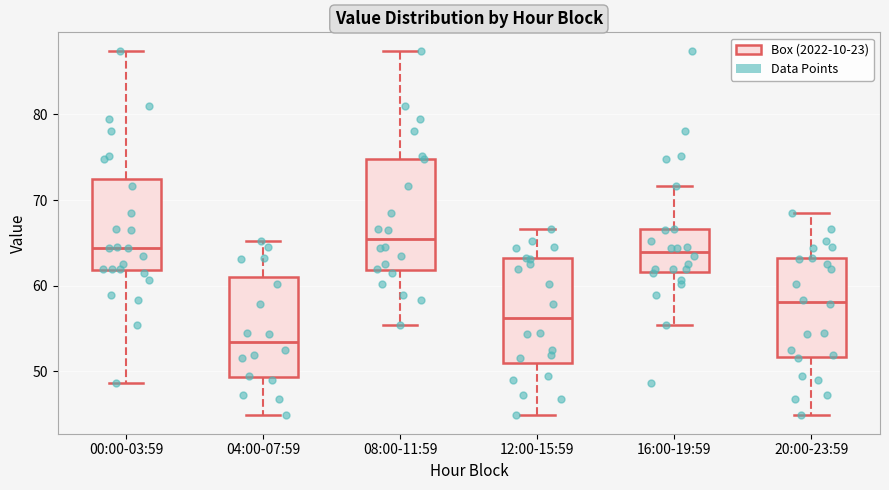

Reading left to right, transcribe this box plot: for each box, give where its median line is, the range the box spans, and where its two whiskers end, as read against the y-axis. The values are not printed on the chart, so give them approximately, as read against the axis.

00:00-03:59: median 64, box 62 to 72, whiskers 49 to 87
04:00-07:59: median 53, box 49 to 61, whiskers 45 to 65
08:00-11:59: median 65, box 62 to 75, whiskers 55 to 87
12:00-15:59: median 56, box 51 to 63, whiskers 45 to 67
16:00-19:59: median 64, box 62 to 67, whiskers 55 to 72
20:00-23:59: median 58, box 52 to 63, whiskers 45 to 69